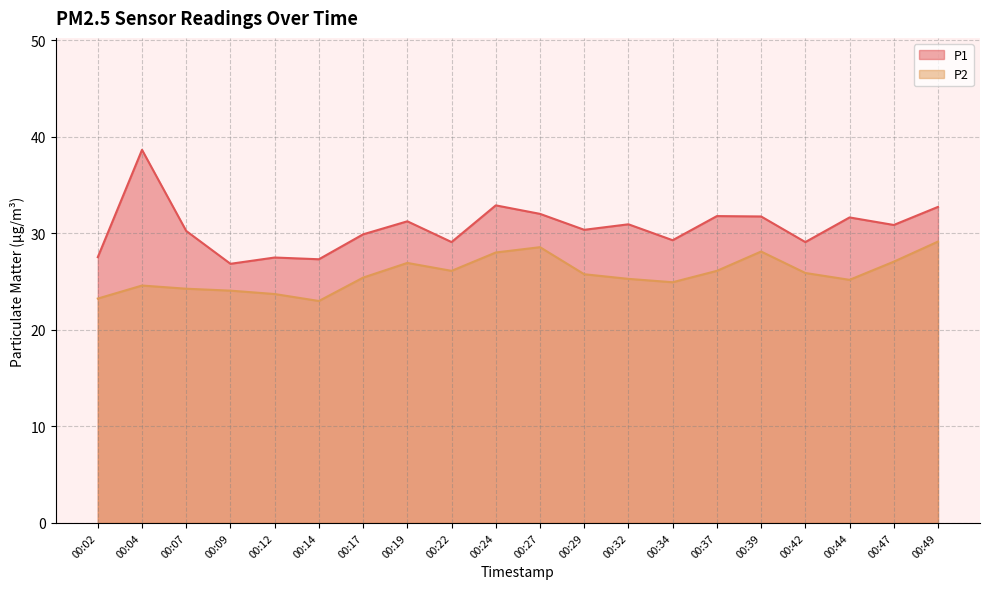

At which category does the chart reach its peak across all series?

00:04